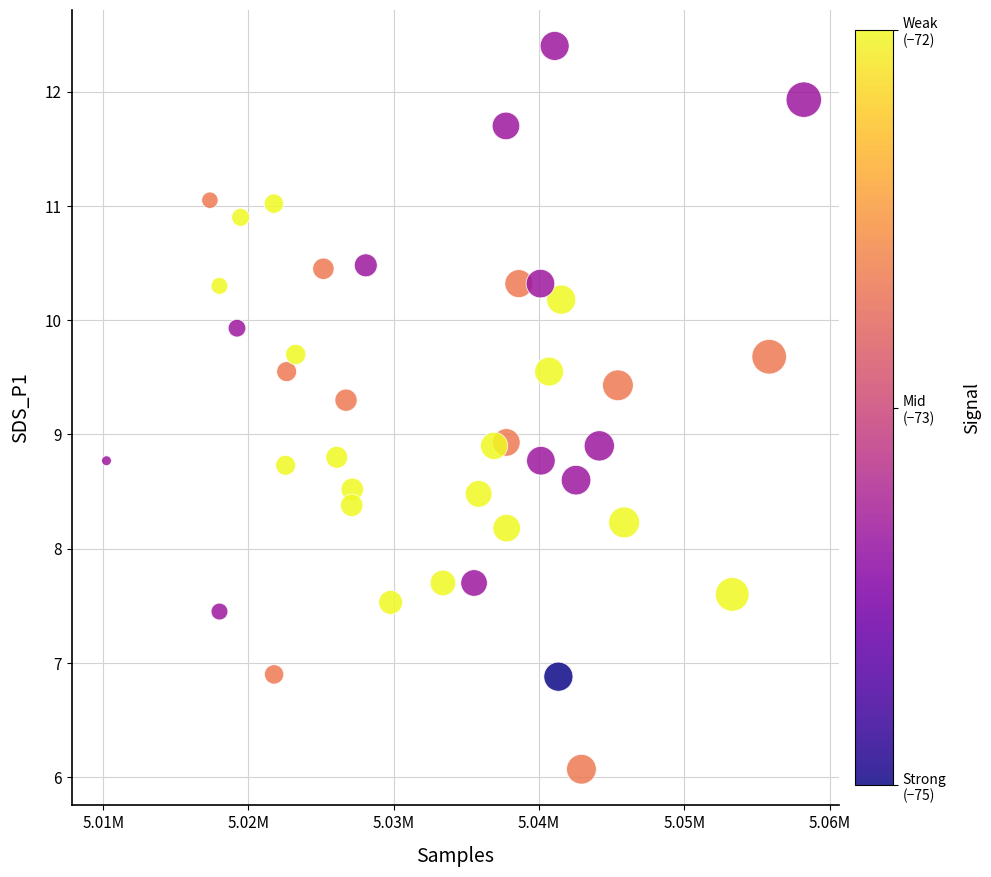

What is the range of X values (max minus min)?

48002.0